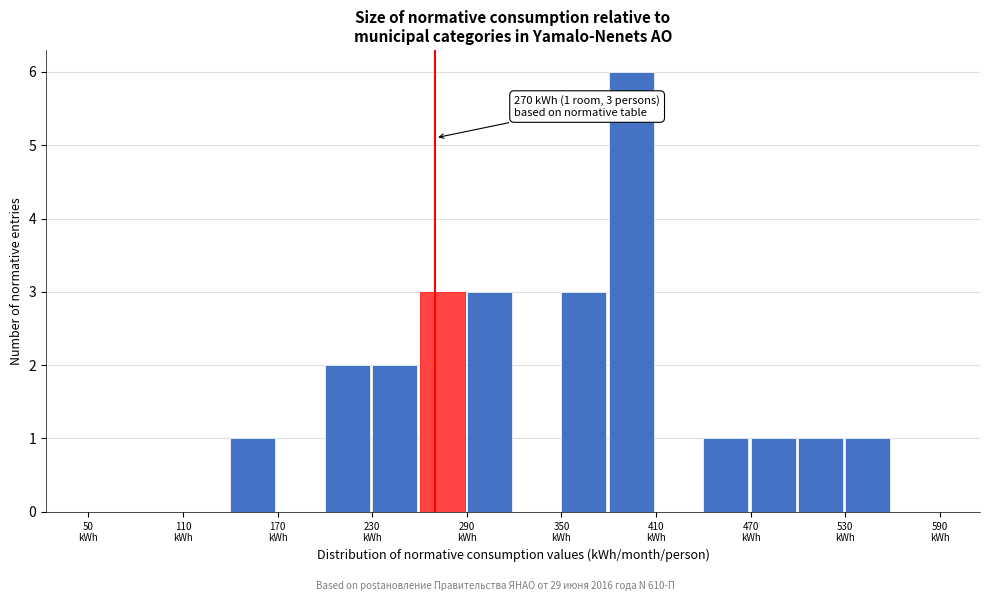

Around what value on the x-axis is the tallest bar? Give the approximate position of its centre, as read against the axis.

390